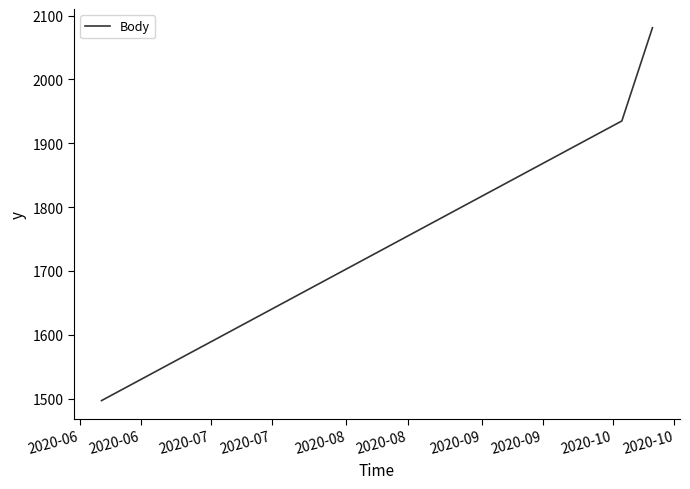

What is the difference between the maximum and minimum values?

584